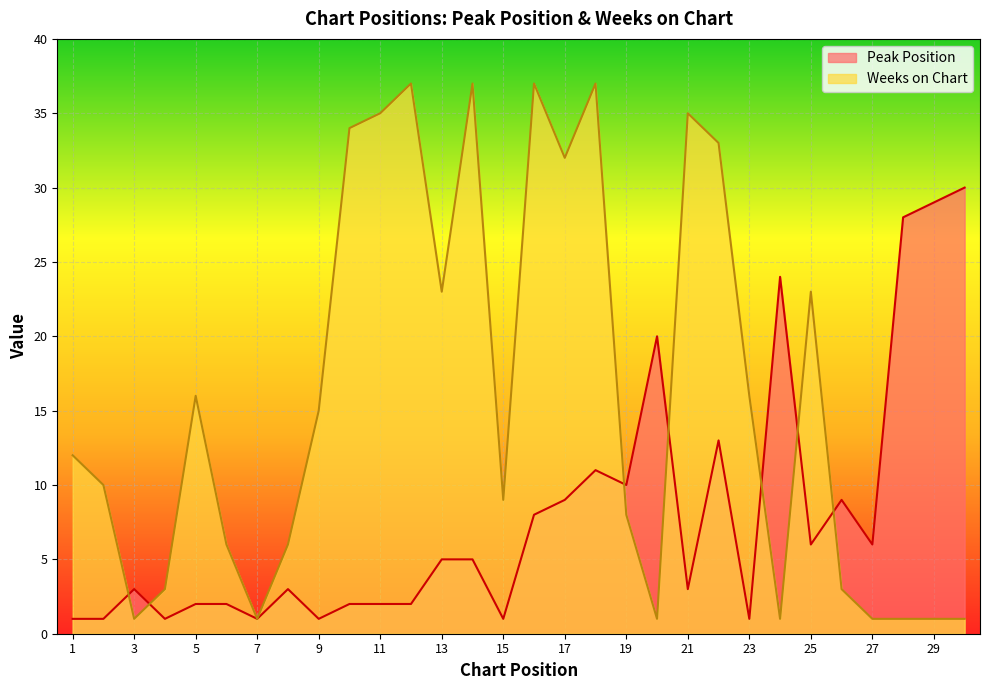

What is the approximate value of Weeks on Chart at 23, to the nearest 5?

15